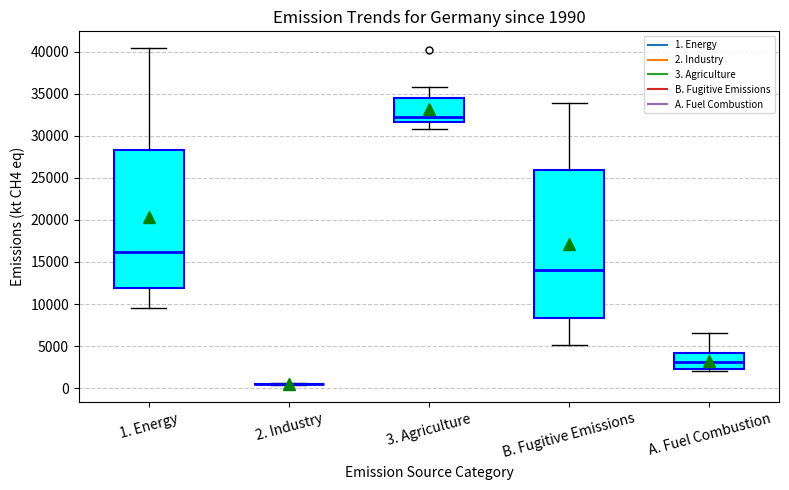

Comparing the boxes themselves (not the whiskers), which one is the tallest?

B. Fugitive Emissions